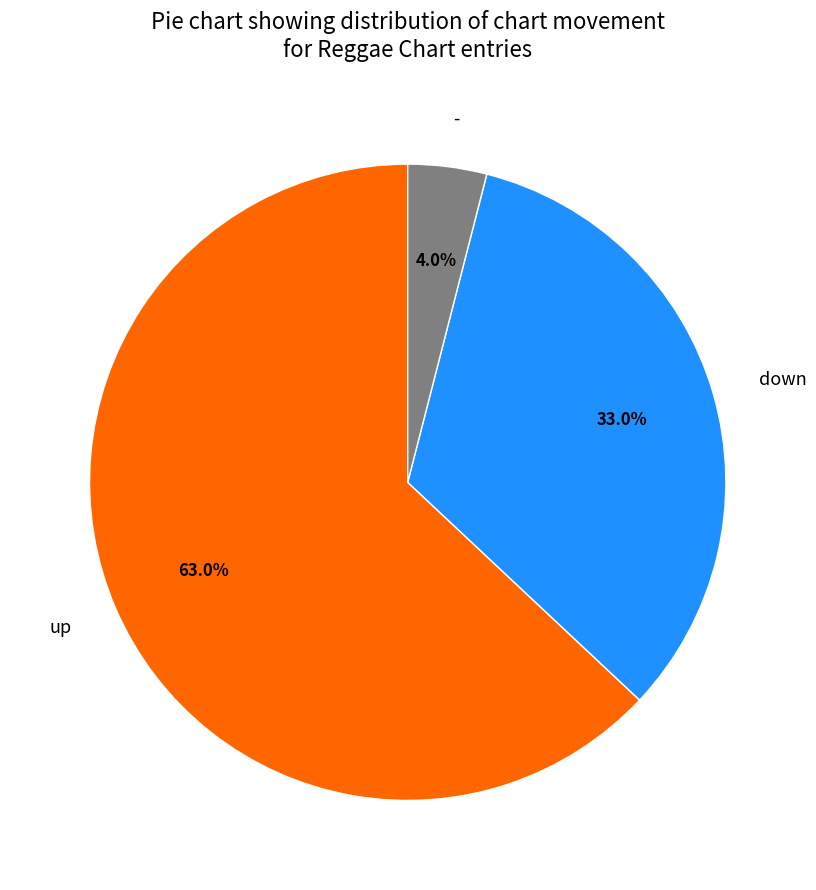

To the nearest percent, what portion does - represent?

4%